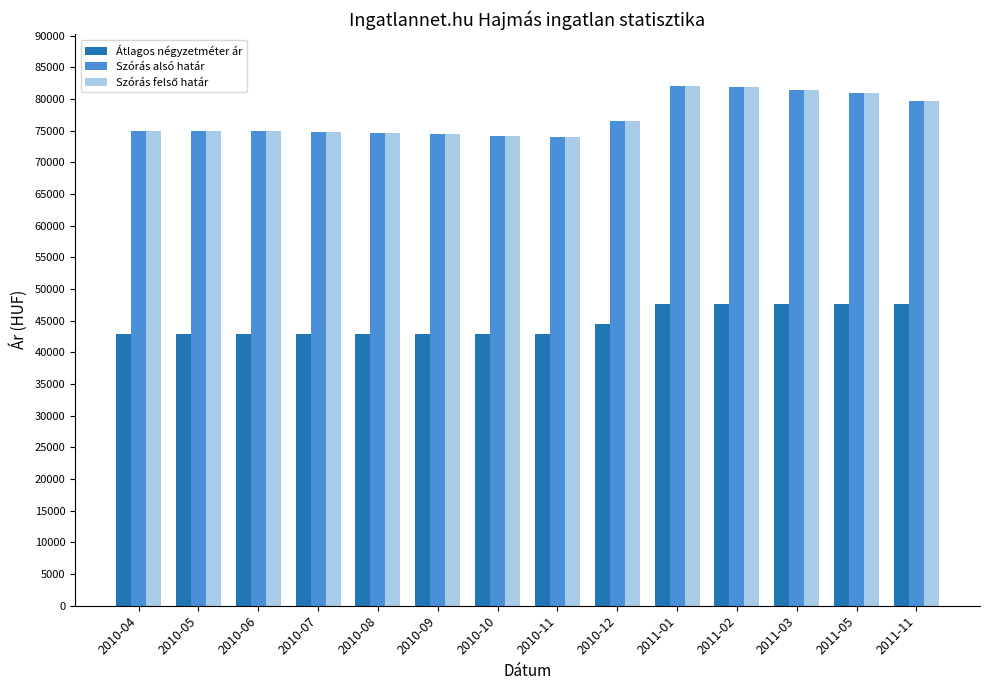

Are the bars grouped side by side (vs. stacked)?

Yes